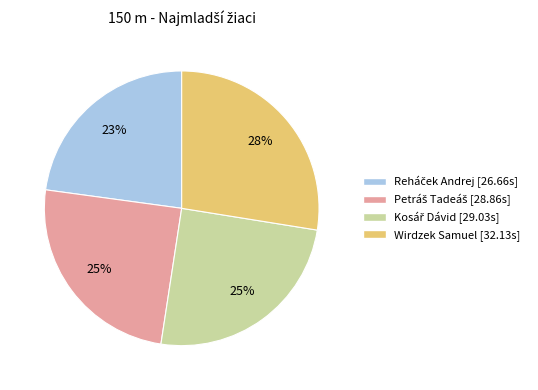

Which category has the biggest portion of the pie?

Wirdzek Samuel